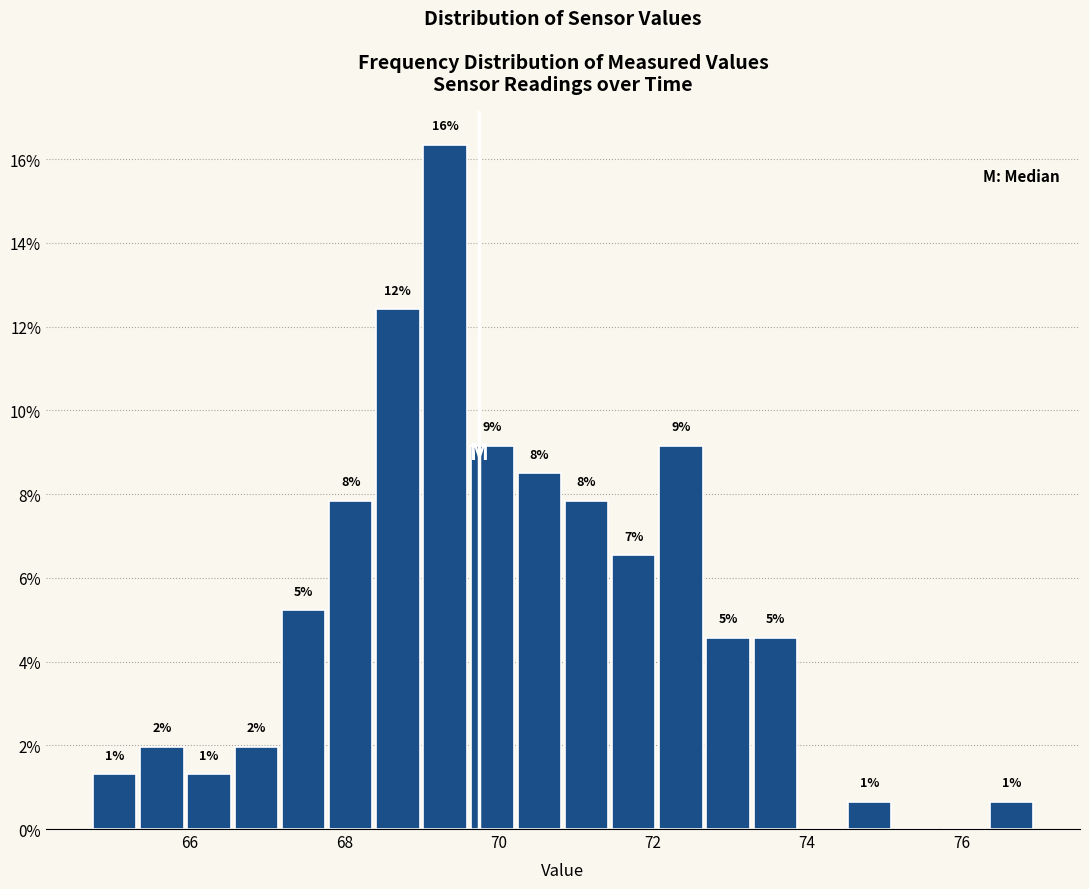

Read against the x-axis, roughly where is the centre of the tallest bar?

69.4